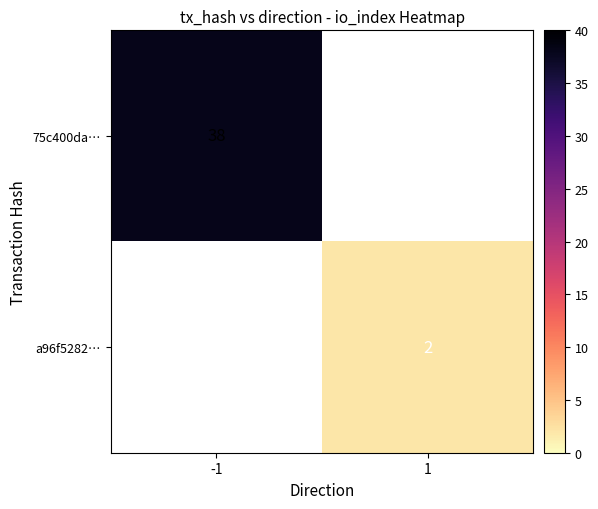

The value of a96f5282… at 1 is 2. True or false?

True